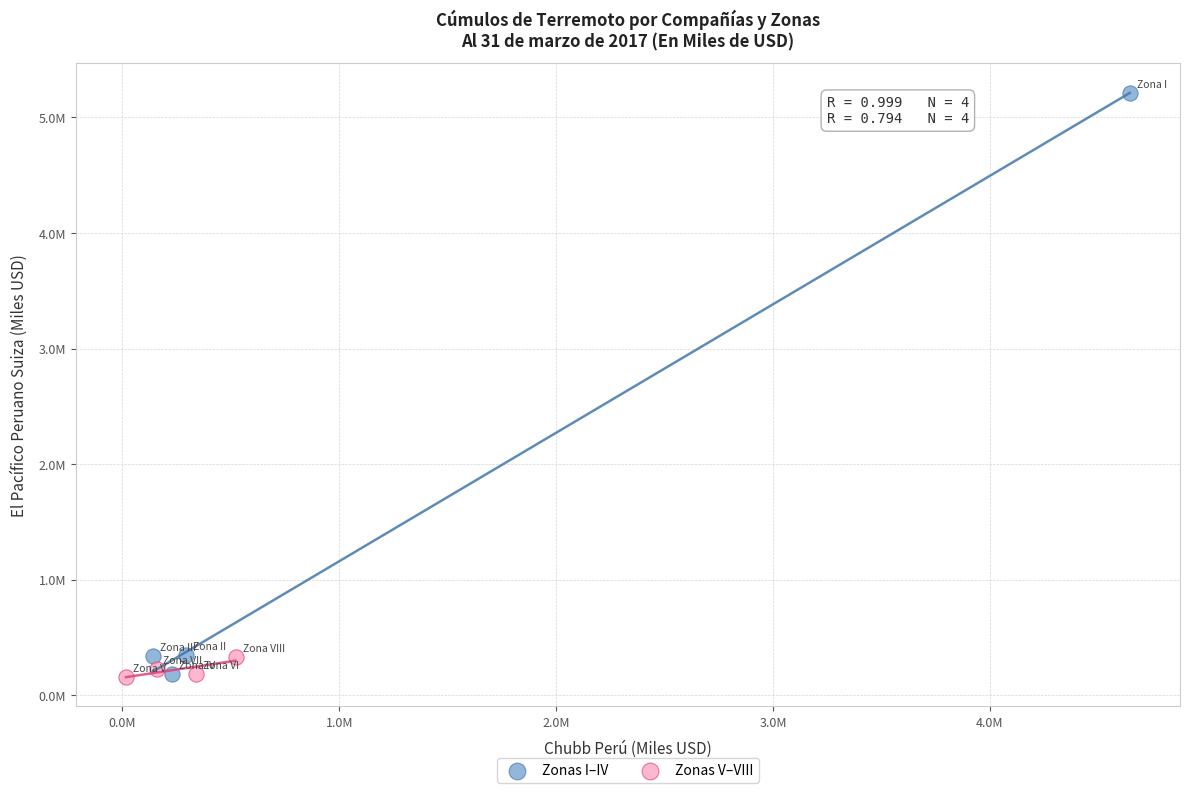

What are all the series names shown in the legend?

Zonas I–IV, Zonas V–VIII